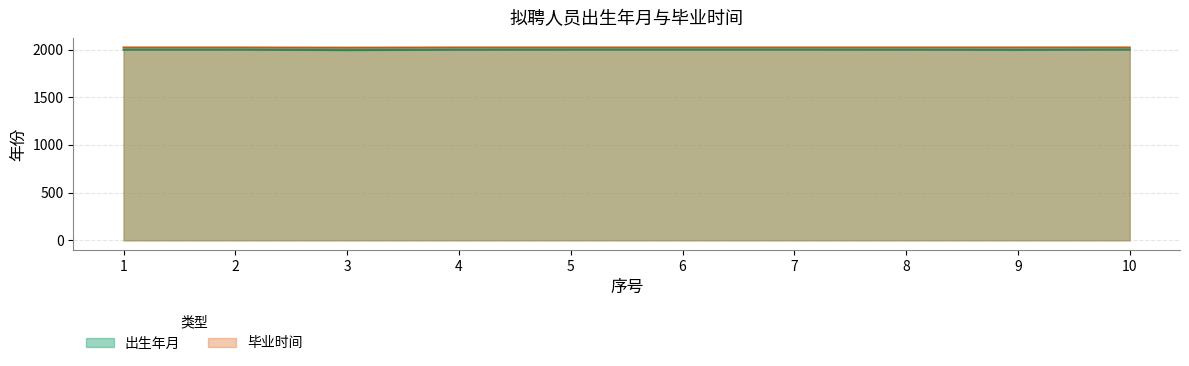

Which category has the highest value across all series?

10